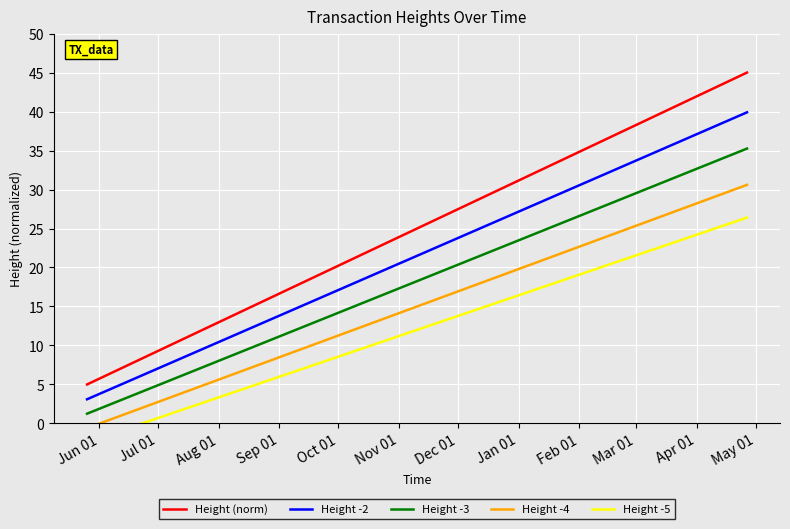

What are all the series names shown in the legend?

Height (norm), Height -2, Height -3, Height -4, Height -5